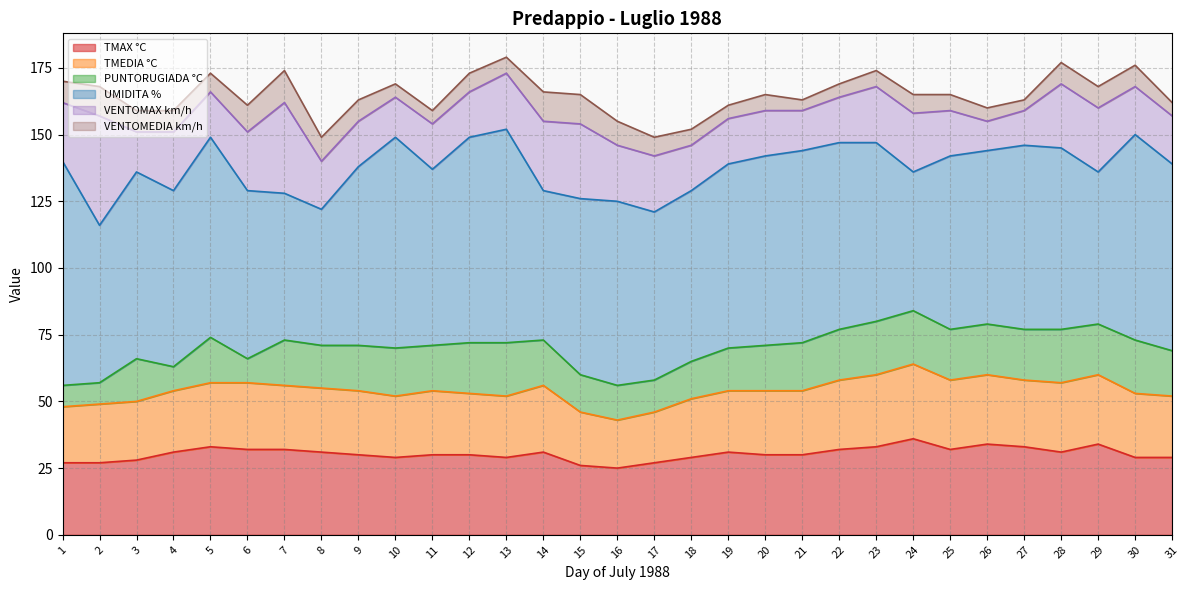

What is the value of the VENTOMEDIA km/h point at the 17th from the left?

7